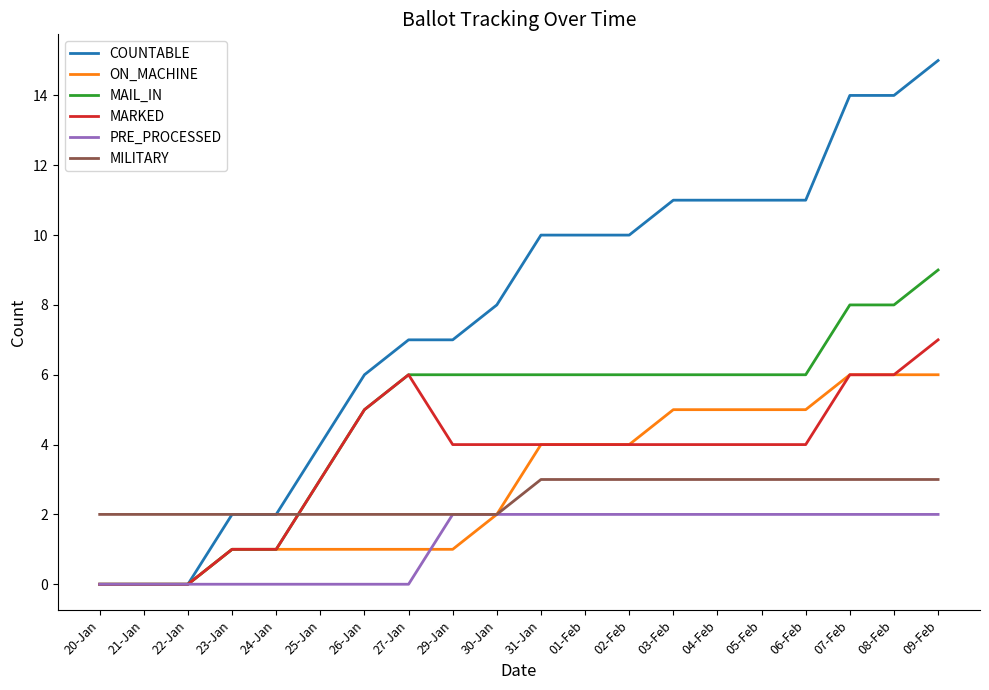

Which label corresponds to the largest value in the chart?

09-Feb